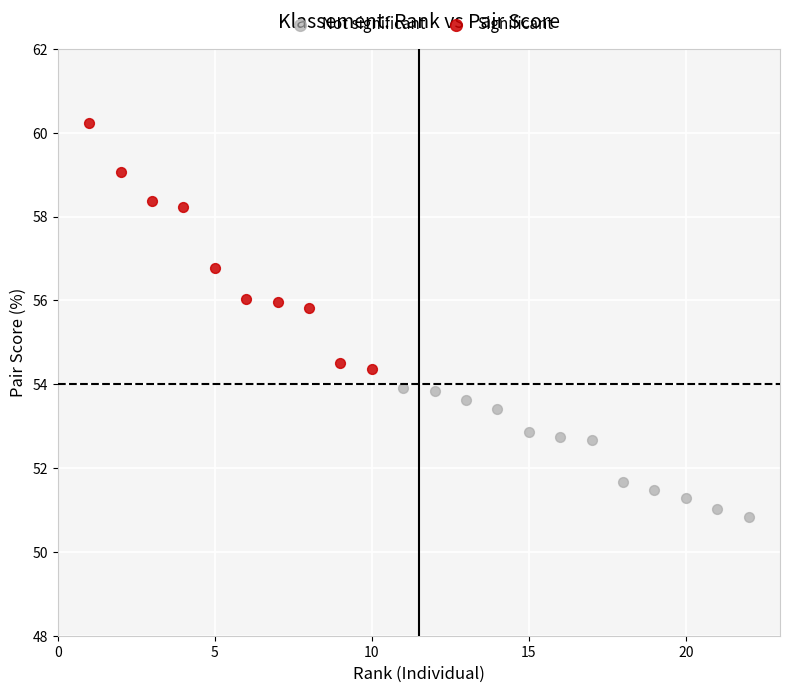

Which series has the largest Y range (max minus min)?

Significant